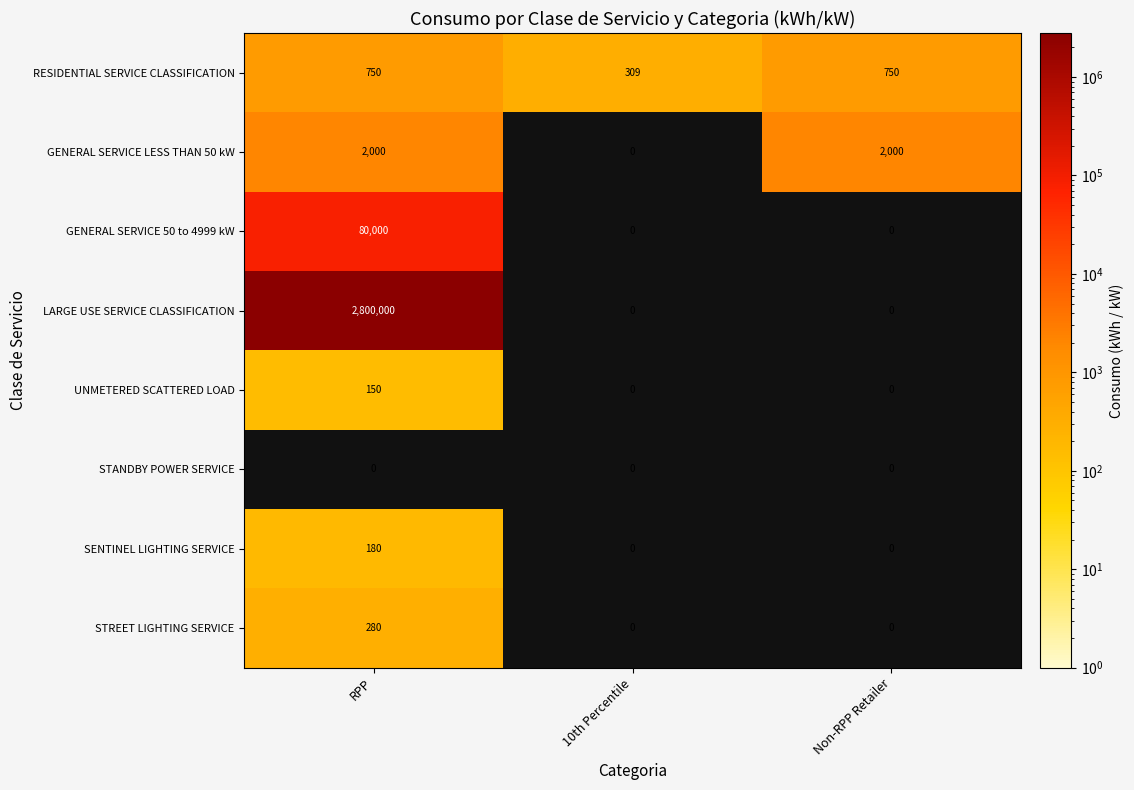

What is the total value across all series at 10th Percentile?

309